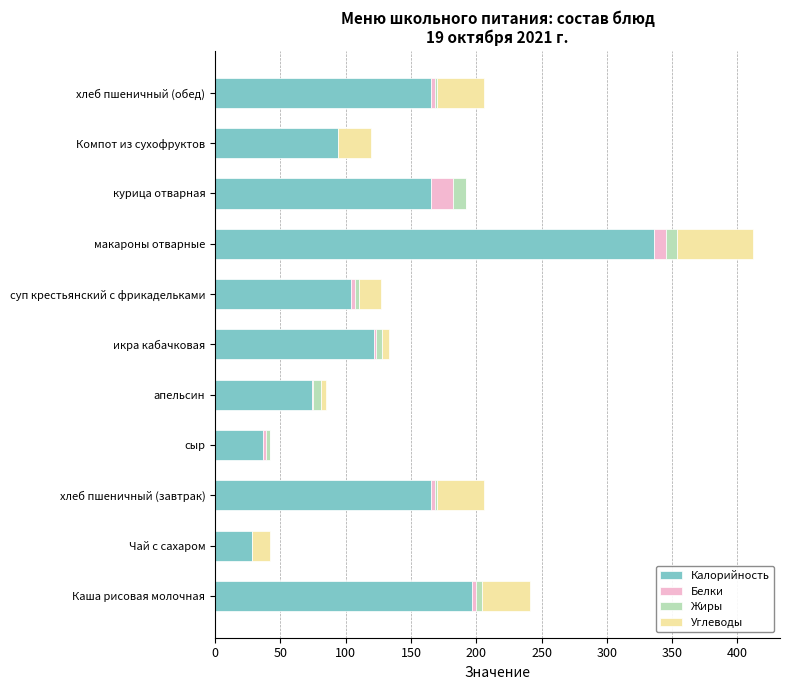

What is the maximum value for Калорийность?

336.0